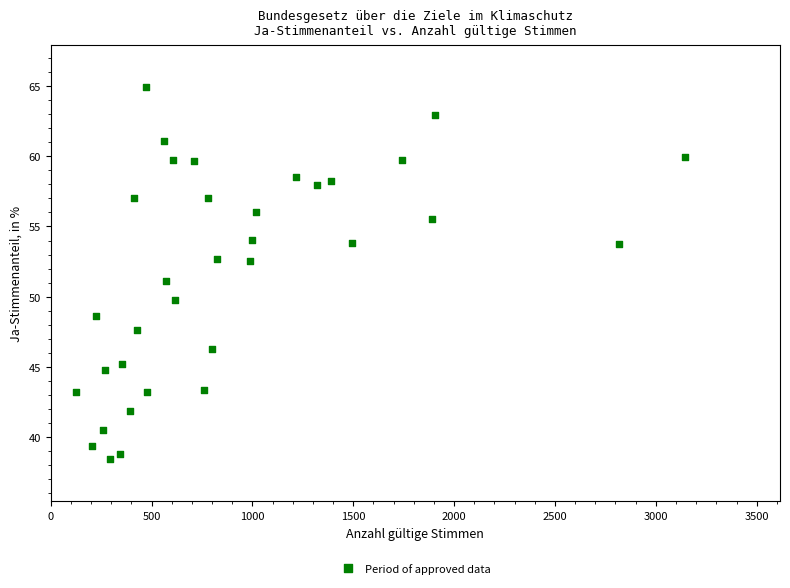

What is the range of X values (max minus min)?

3019.0